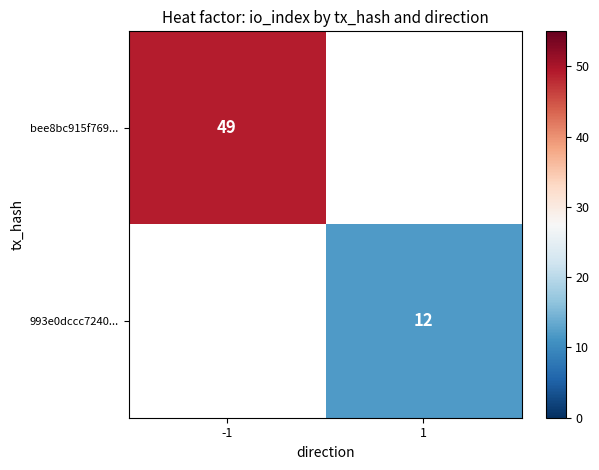

The bee8bc915f769... series shows 49 at -1. True or false?

True